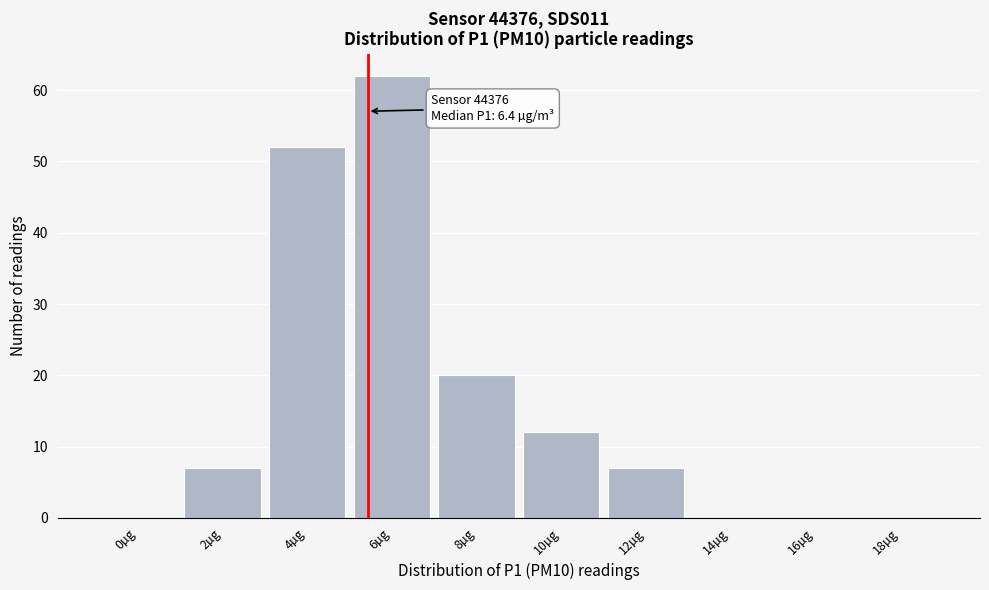

Reading right to left, list all the values displayed in this chart.

18µg=0	16µg=0	14µg=0	12µg=7	10µg=12	8µg=20	6µg=62	4µg=52	2µg=7	0µg=0